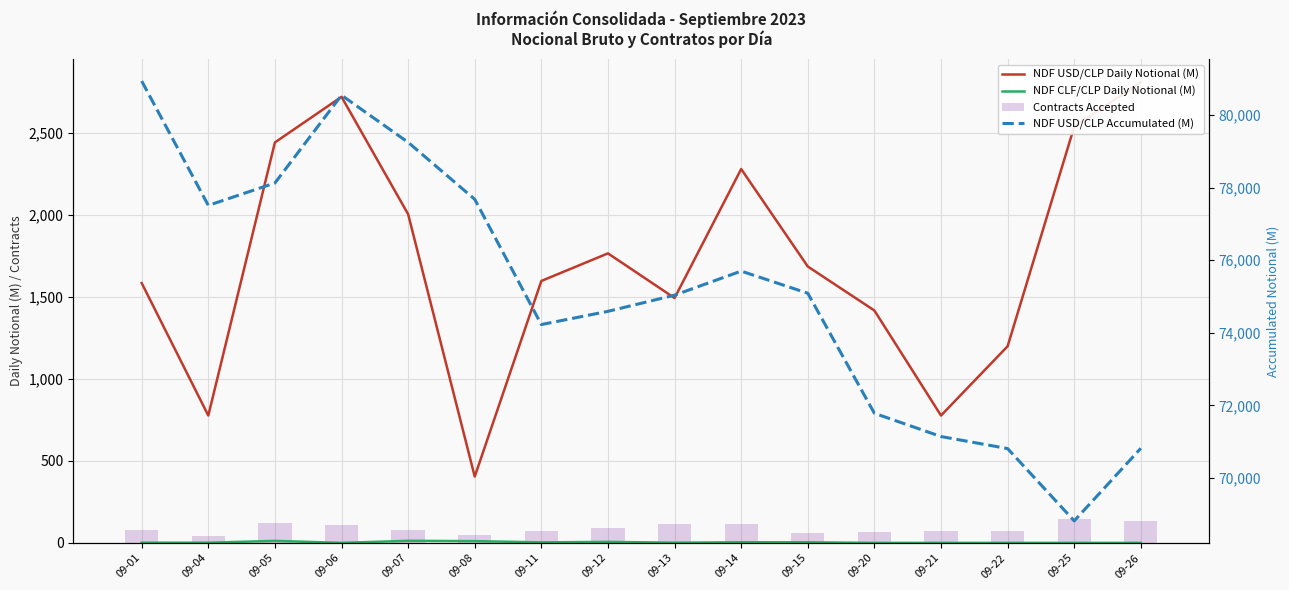

The value of NDF USD/CLP Daily Notional (M) at 09-11 is 1596.0. True or false?

True